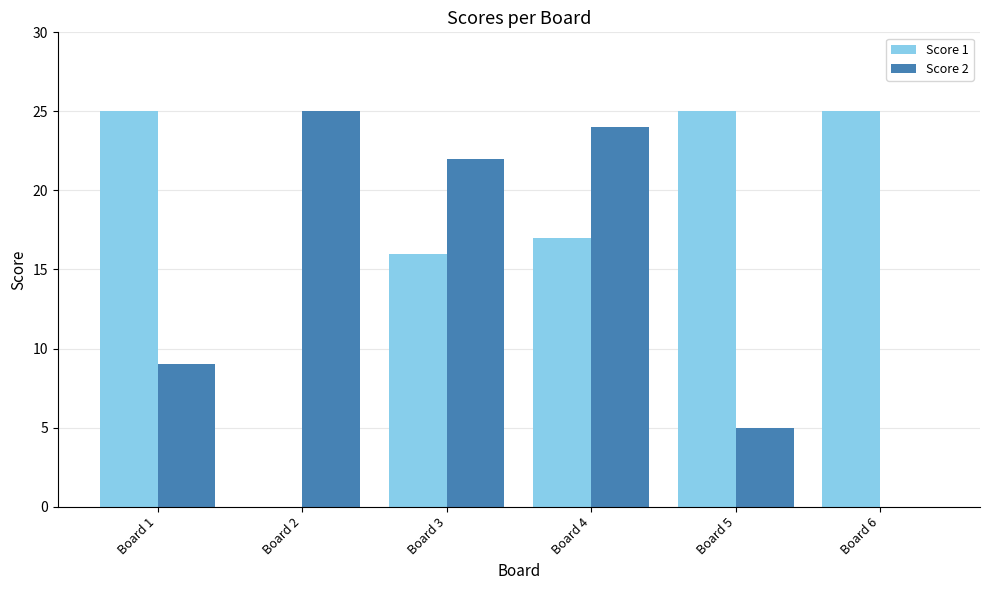

What is the sum of all Score 2 values?

85